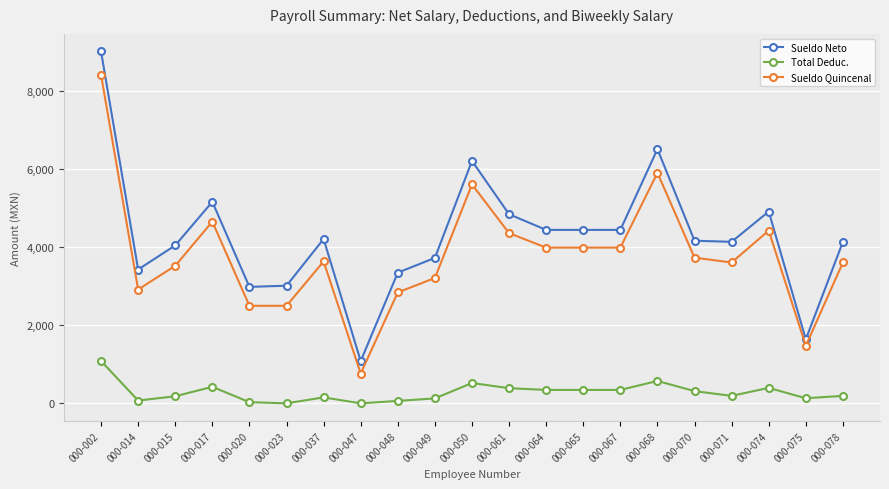

What is the difference between the Sueldo Quincenal values at 000-070 and 000-078?

123.6